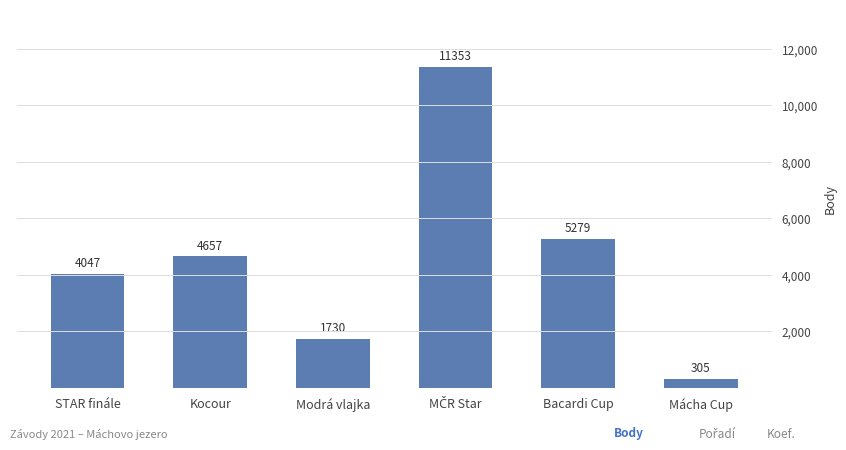

Does the chart contain stacked bars?

No